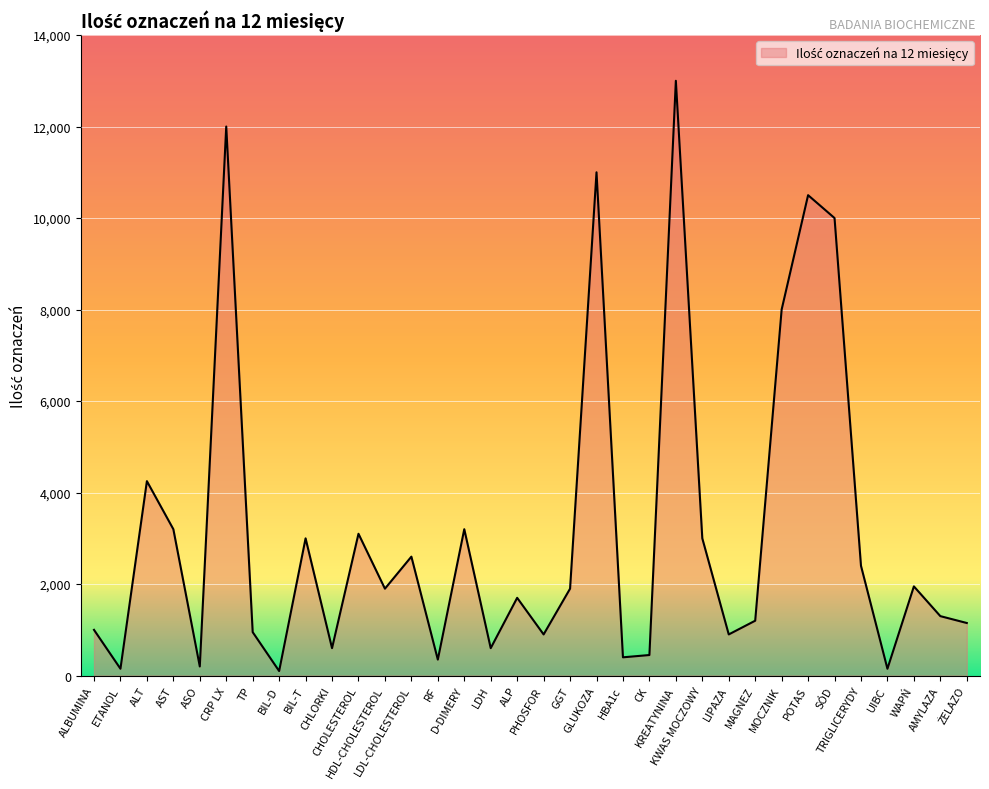

What is the difference between the maximum and minimum values?

12900